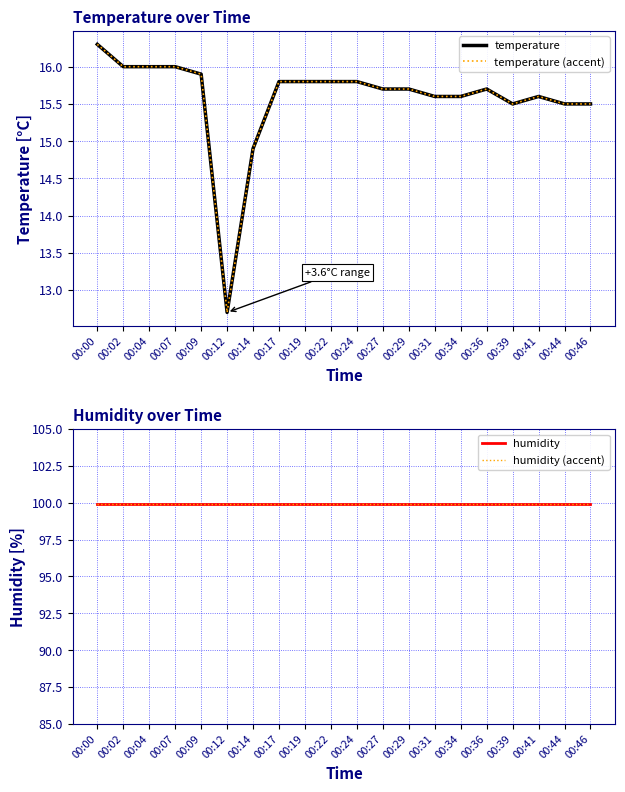

What is the highest value of the humidity (accent) series?

99.9